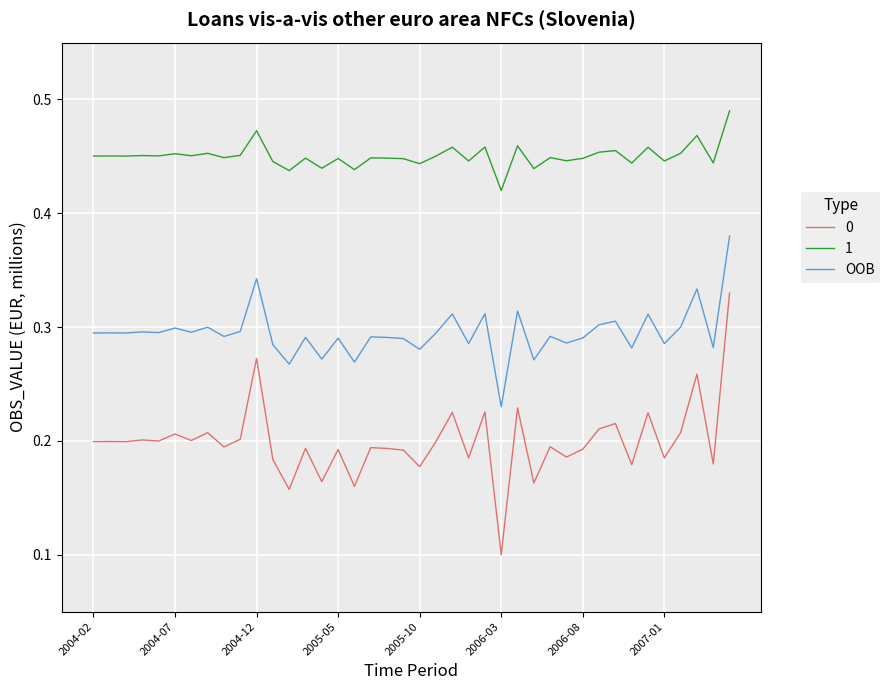

List the series in order of their peak value, lowest first.

0, OOB, 1